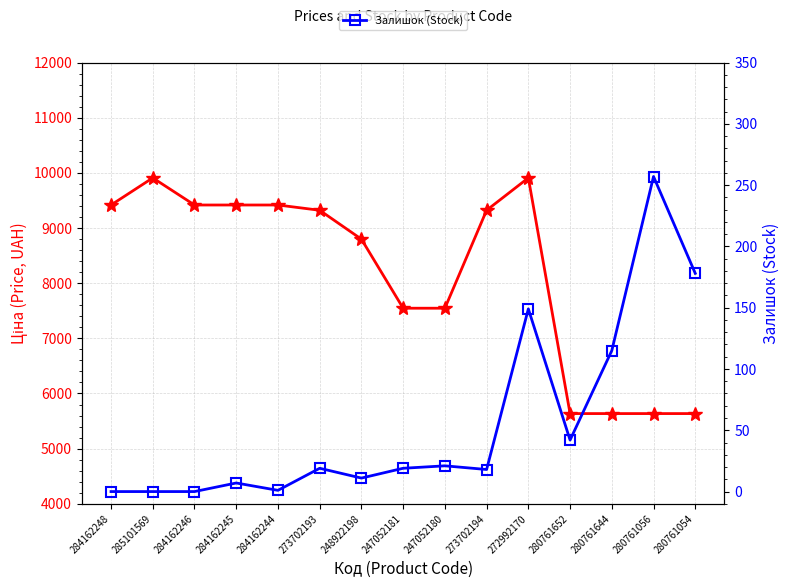

Read the Ціна (Price, UAH) value at 248922198.

8797.6